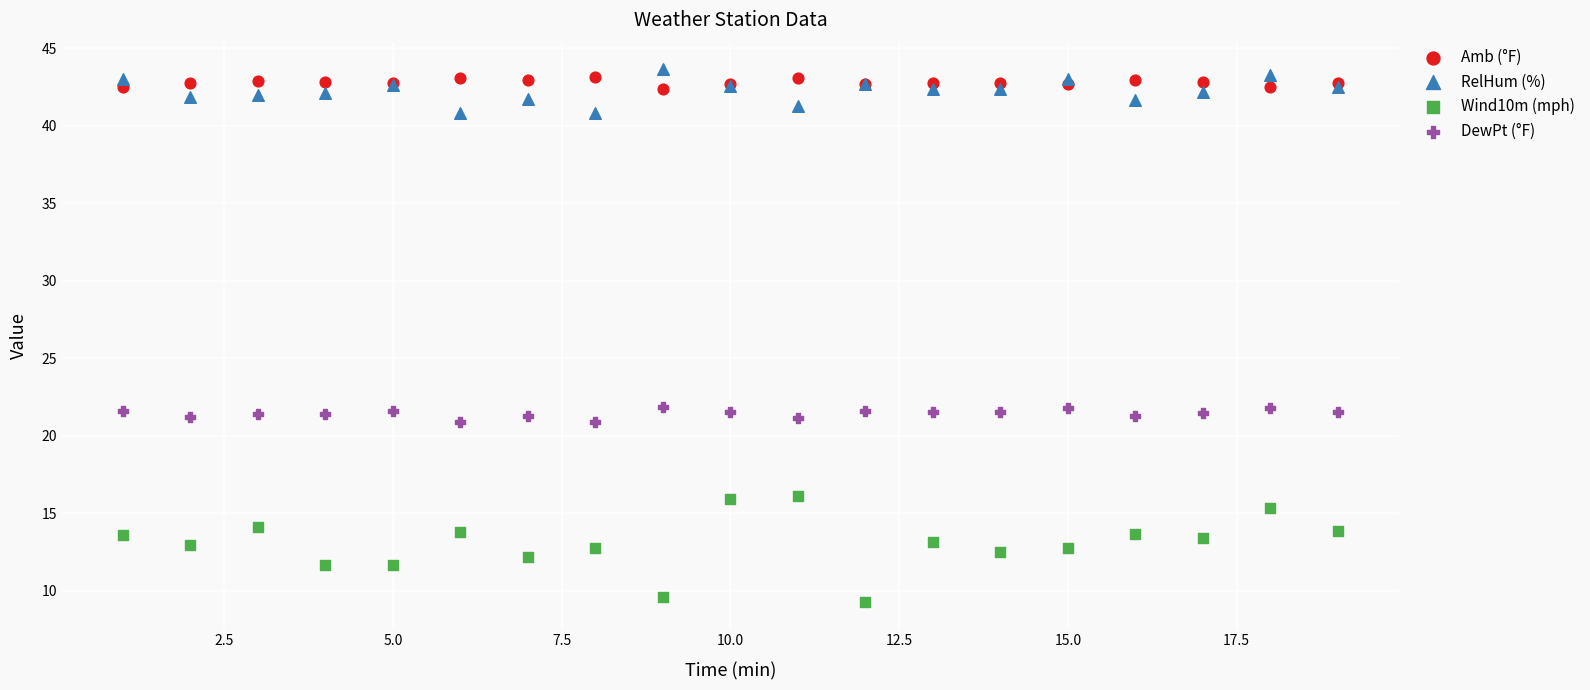

What are all the series names shown in the legend?

Amb (°F), RelHum (%), Wind10m (mph), DewPt (°F)